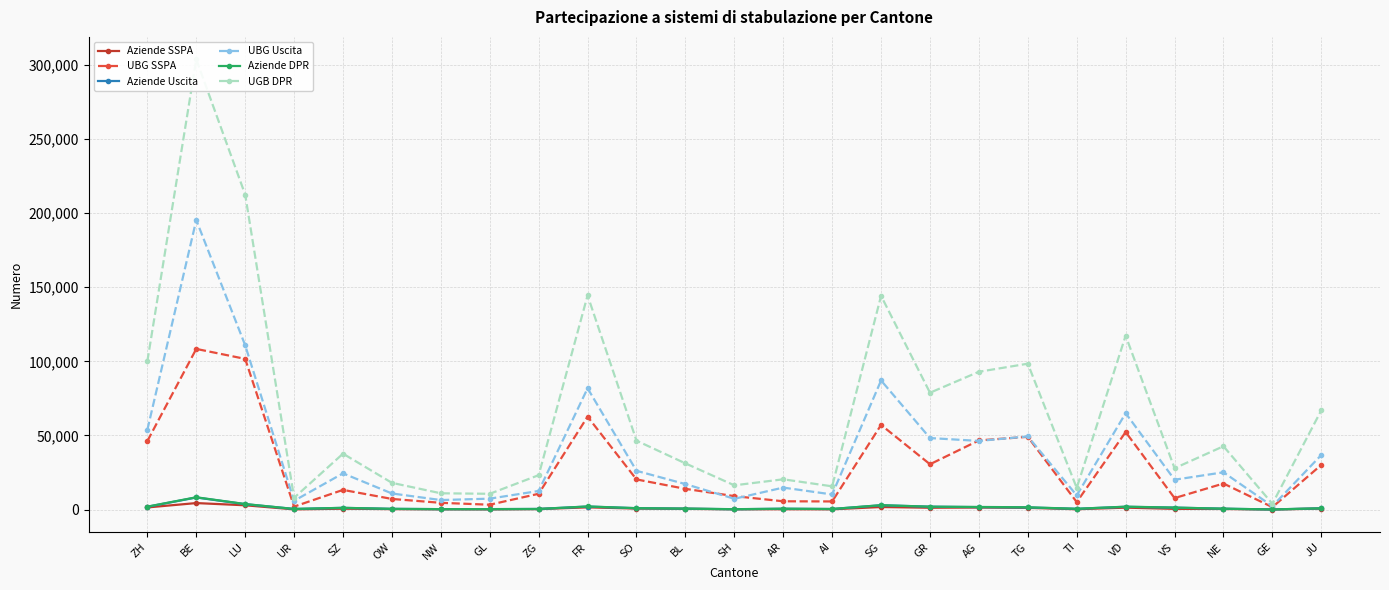

True or false: Aziende SSPA and Aziende DPR cross at least once.

False